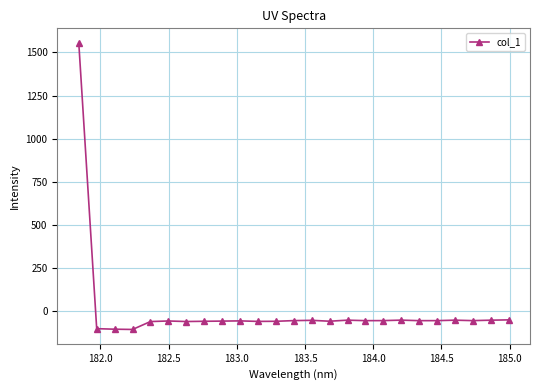

How many lines are shown in the chart?

1